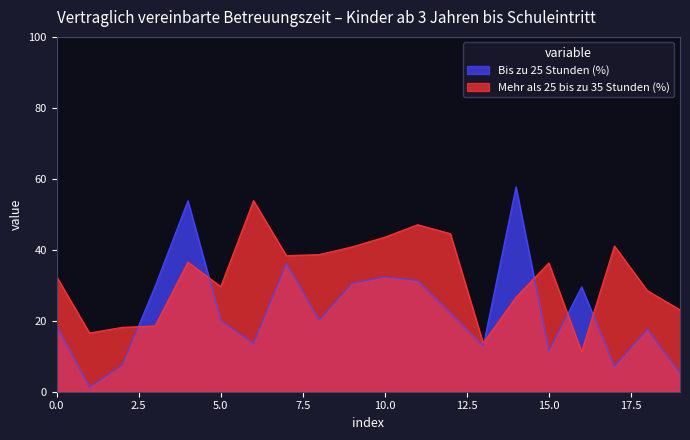

Count the number of categories in the chart.

20